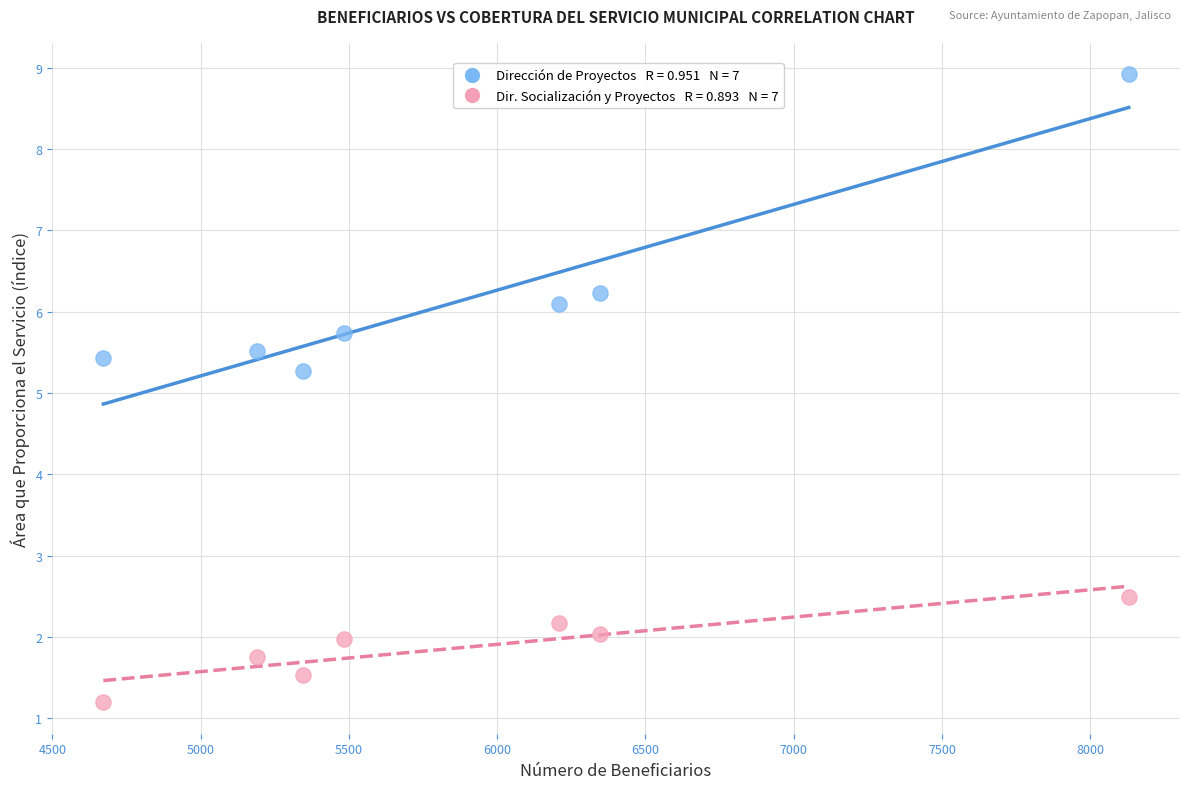

Across all series, what Y value is closest to 5?

5.3